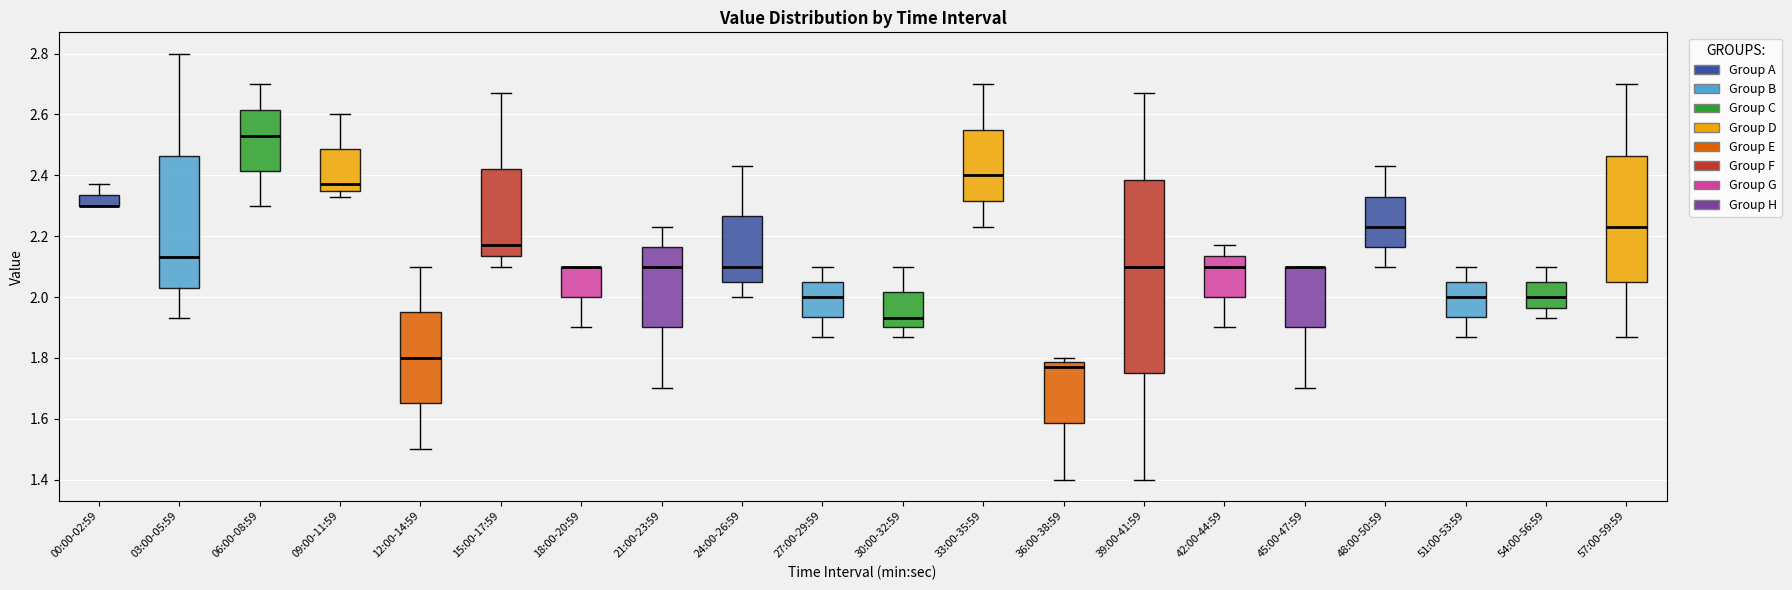

Reading left to right, read every box against the y-axis: the position of its median line, the range the box covers, and the ends of its whiskers. The values are not printed on the chart, so give them approximately, as read against the axis.

00:00-02:59: median 2.30 (drawn on the box's lower edge), box 2.30 to 2.34, whiskers 2.30 to 2.38
03:00-05:59: median 2.14, box 2.04 to 2.46, whiskers 1.94 to 2.80
06:00-08:59: median 2.54, box 2.42 to 2.62, whiskers 2.30 to 2.70
09:00-11:59: median 2.38, box 2.36 to 2.48, whiskers 2.34 to 2.60
12:00-14:59: median 1.80, box 1.66 to 1.96, whiskers 1.50 to 2.10
15:00-17:59: median 2.18, box 2.14 to 2.42, whiskers 2.10 to 2.68
18:00-20:59: median 2.10 (drawn on the box's upper edge), box 2.00 to 2.10, whiskers 1.90 to 2.10
21:00-23:59: median 2.10, box 1.90 to 2.16, whiskers 1.70 to 2.24
24:00-26:59: median 2.10, box 2.06 to 2.26, whiskers 2.00 to 2.44
27:00-29:59: median 2.00, box 1.94 to 2.06, whiskers 1.88 to 2.10
30:00-32:59: median 1.94, box 1.90 to 2.02, whiskers 1.88 to 2.10
33:00-35:59: median 2.40, box 2.32 to 2.56, whiskers 2.24 to 2.70
36:00-38:59: median 1.78 (just below the box's upper edge), box 1.58 to 1.78, whiskers 1.40 to 1.80
39:00-41:59: median 2.10, box 1.76 to 2.38, whiskers 1.40 to 2.68
42:00-44:59: median 2.10, box 2.00 to 2.14, whiskers 1.90 to 2.18
45:00-47:59: median 2.10 (drawn on the box's upper edge), box 1.90 to 2.10, whiskers 1.70 to 2.10
48:00-50:59: median 2.24, box 2.16 to 2.34, whiskers 2.10 to 2.44
51:00-53:59: median 2.00, box 1.94 to 2.06, whiskers 1.88 to 2.10
54:00-56:59: median 2.00, box 1.96 to 2.06, whiskers 1.94 to 2.10
57:00-59:59: median 2.24, box 2.06 to 2.46, whiskers 1.88 to 2.70